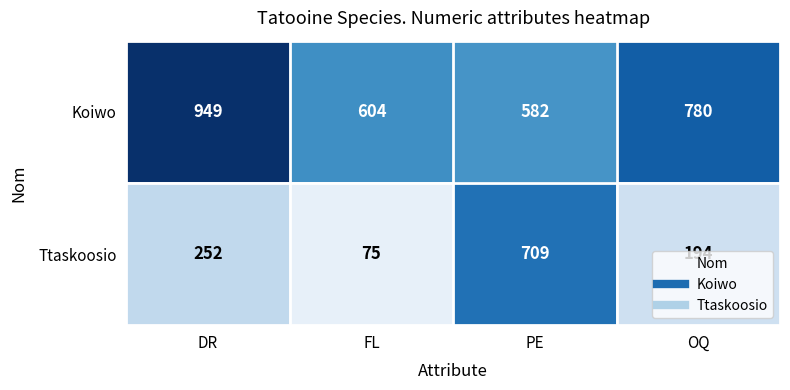

Which series has the largest total across all categories?

Koiwo